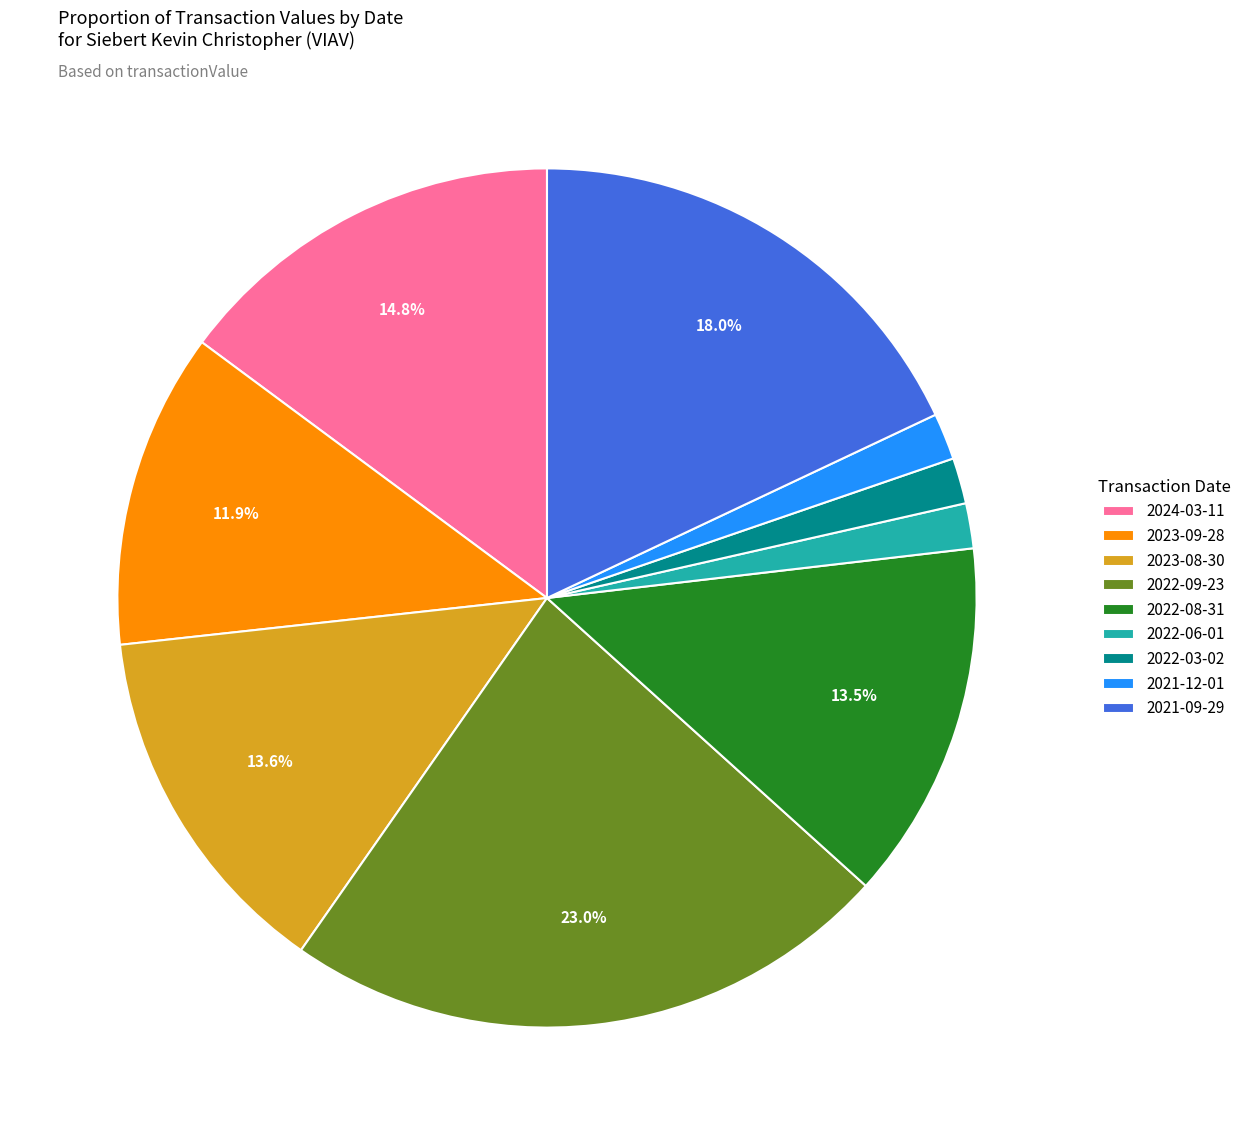

Count the number of slices in the pie.

9